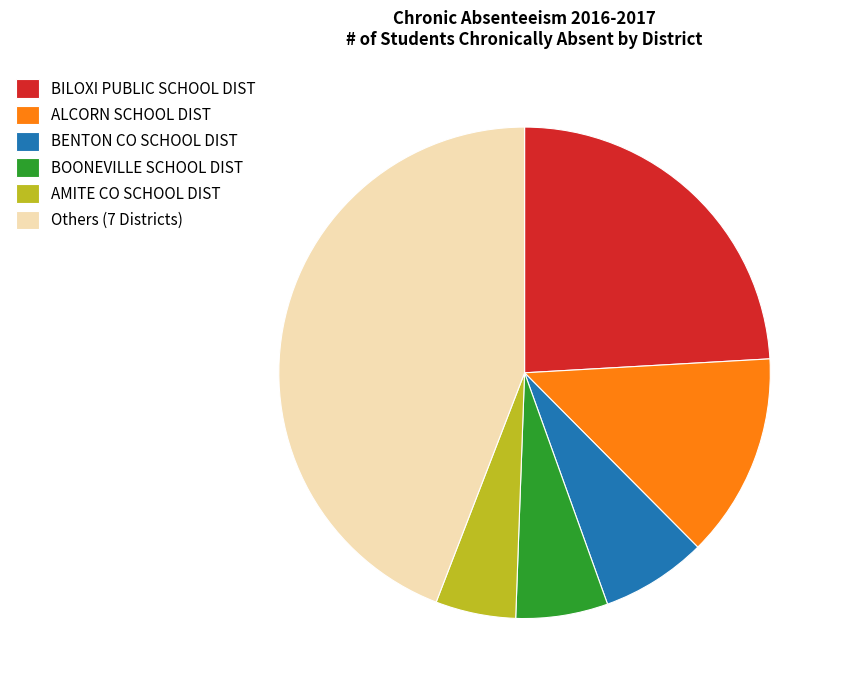

Does any single category account for the majority?

No